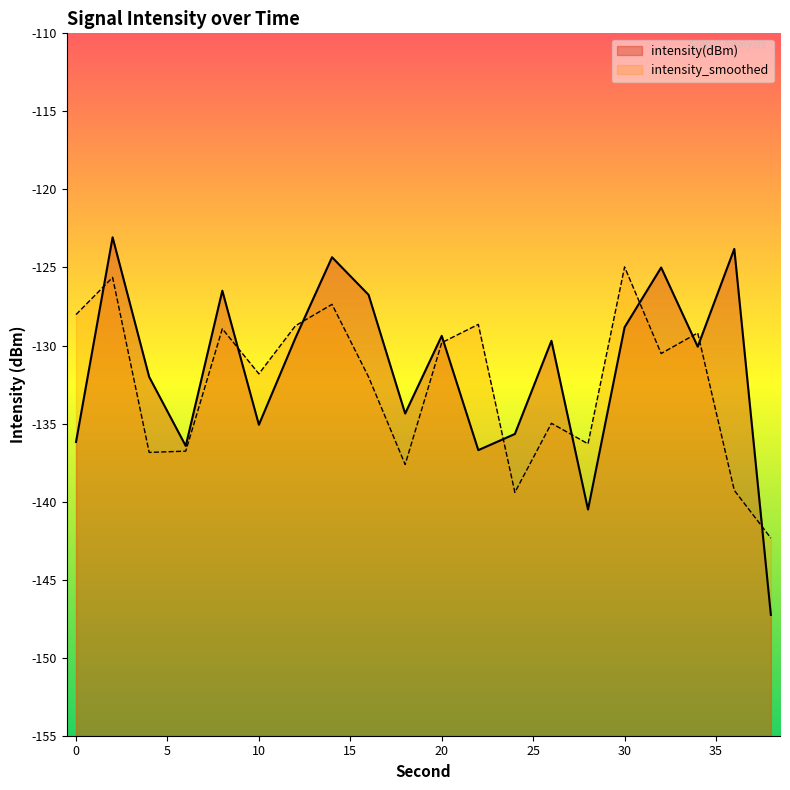

What is the average value of the intensity(dBm) series?

-131.6